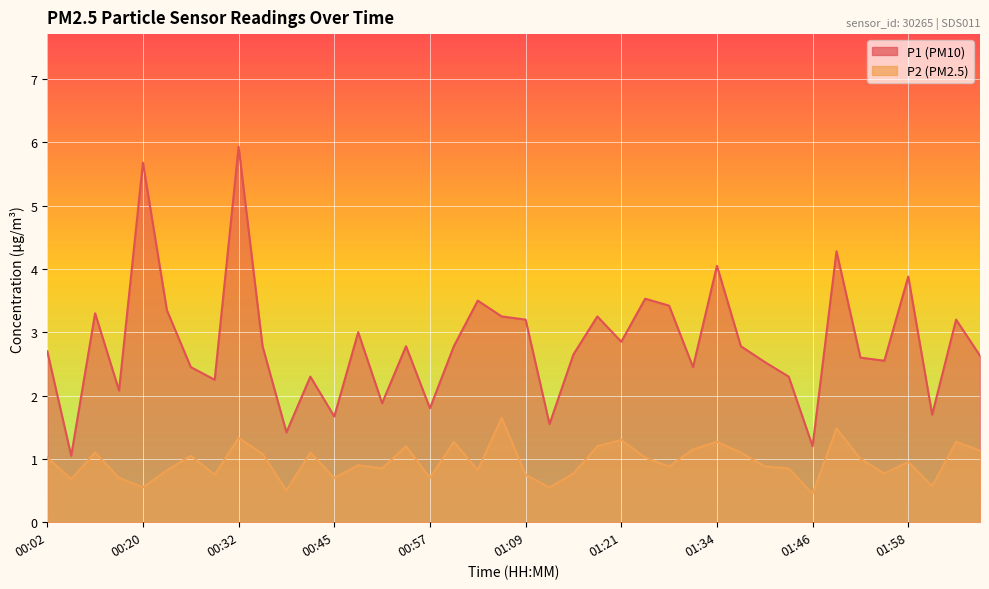

At which label is P1 closest to 3?

00:48